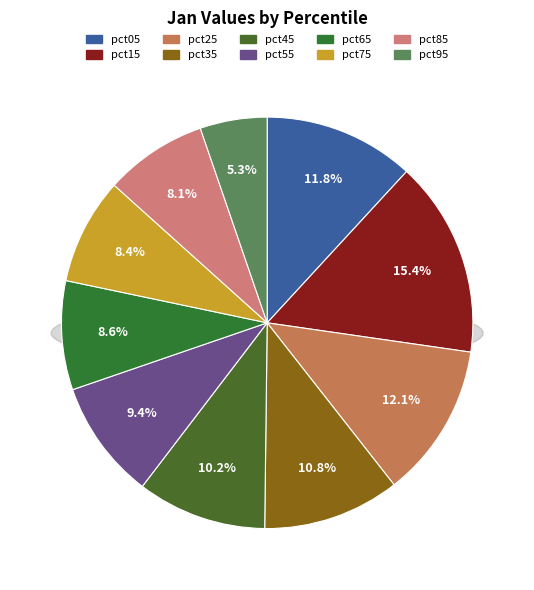

True or false: pct55 accounts for 9% of the total.

True